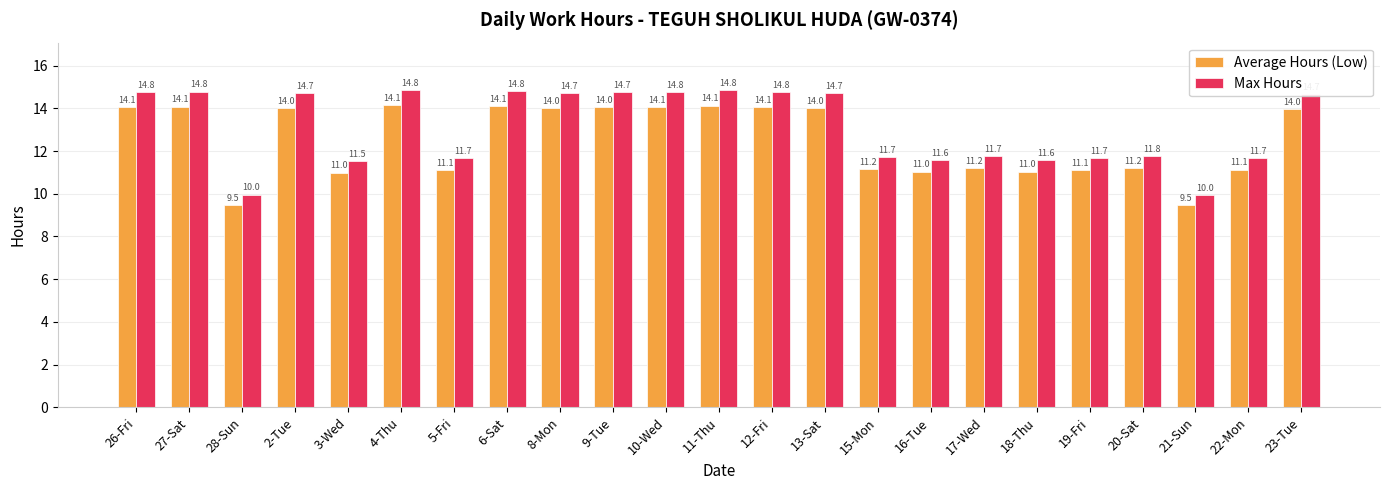

The Average Hours (Low) series shows 22.1 at 2-Tue. True or false?

False